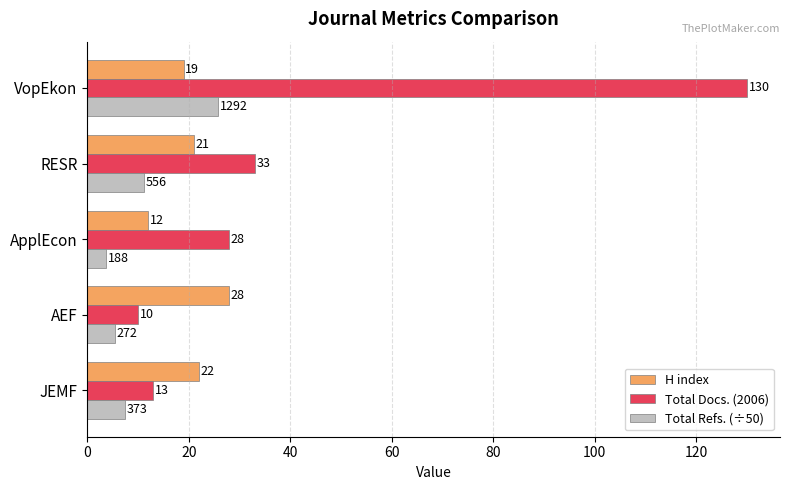

At which label does H index reach its peak?

AEF